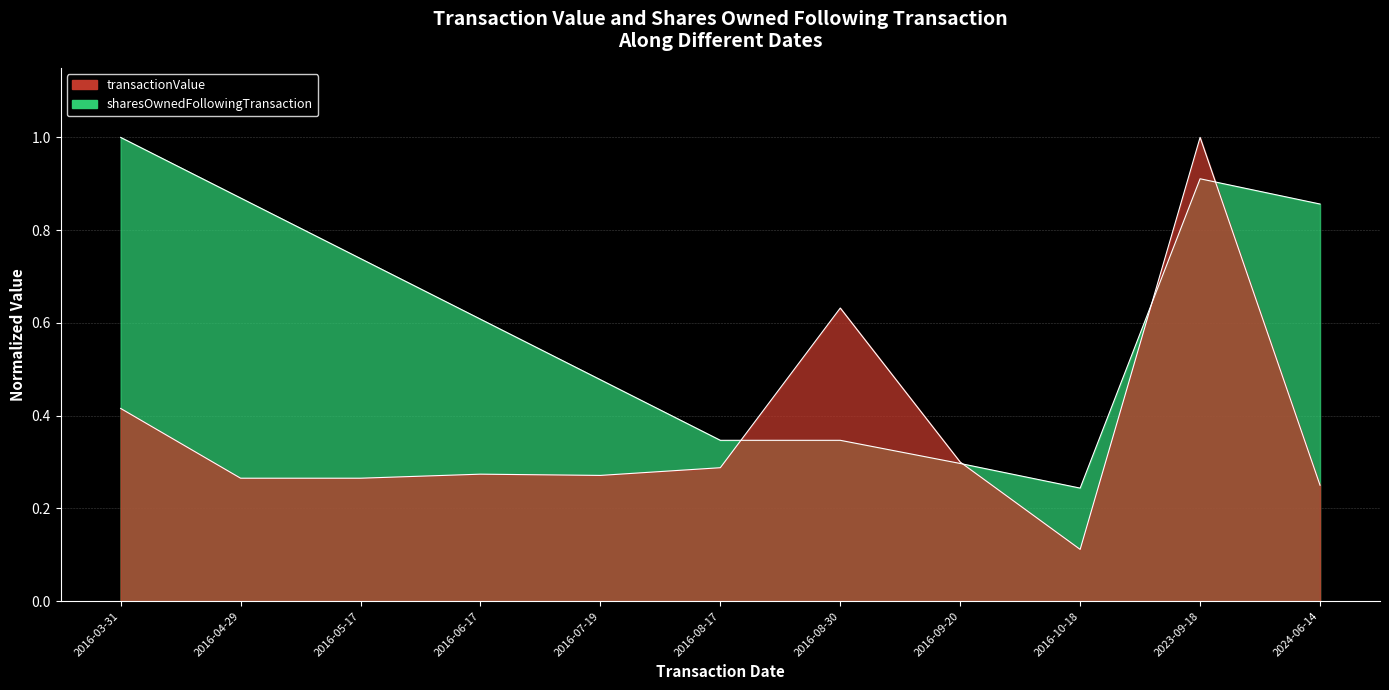

Does the chart have visible grid lines?

Yes